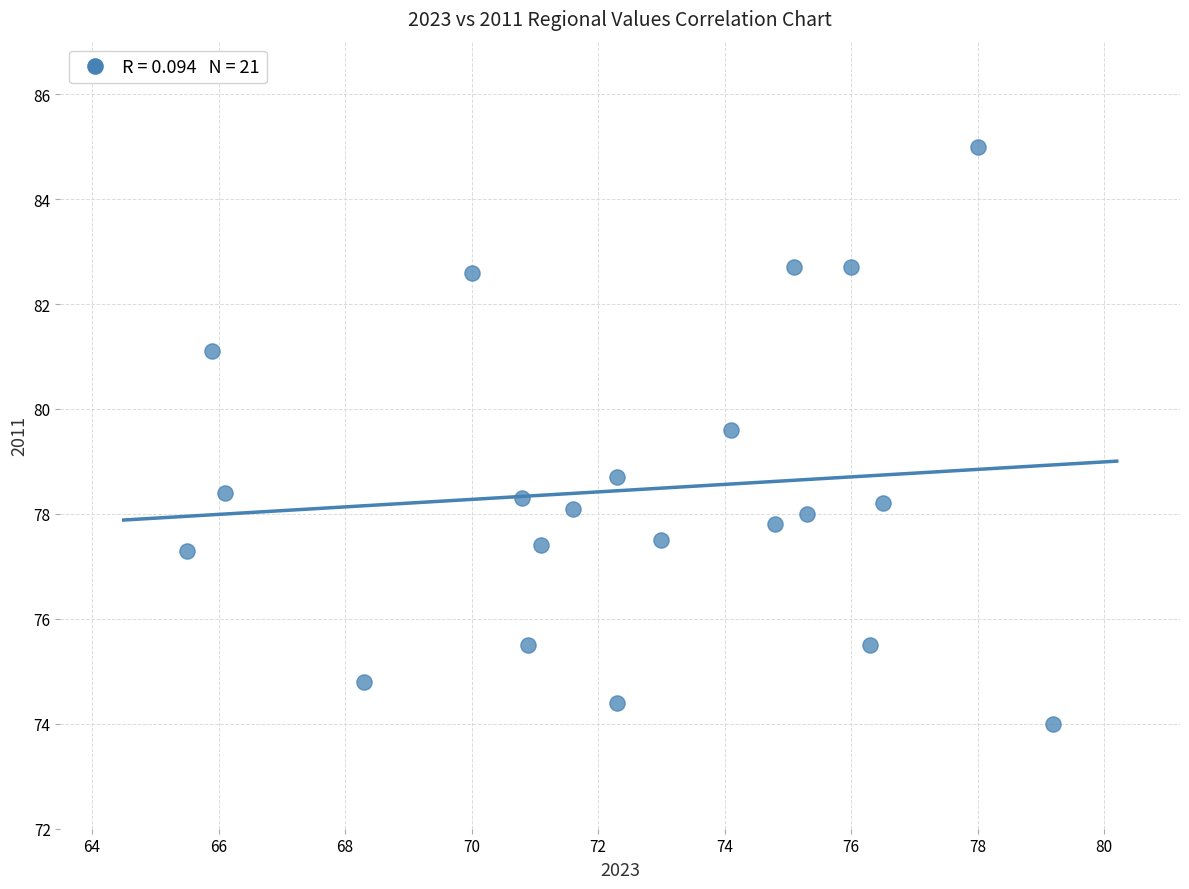

What Y value in the scatter plot is closest to 79?

78.7